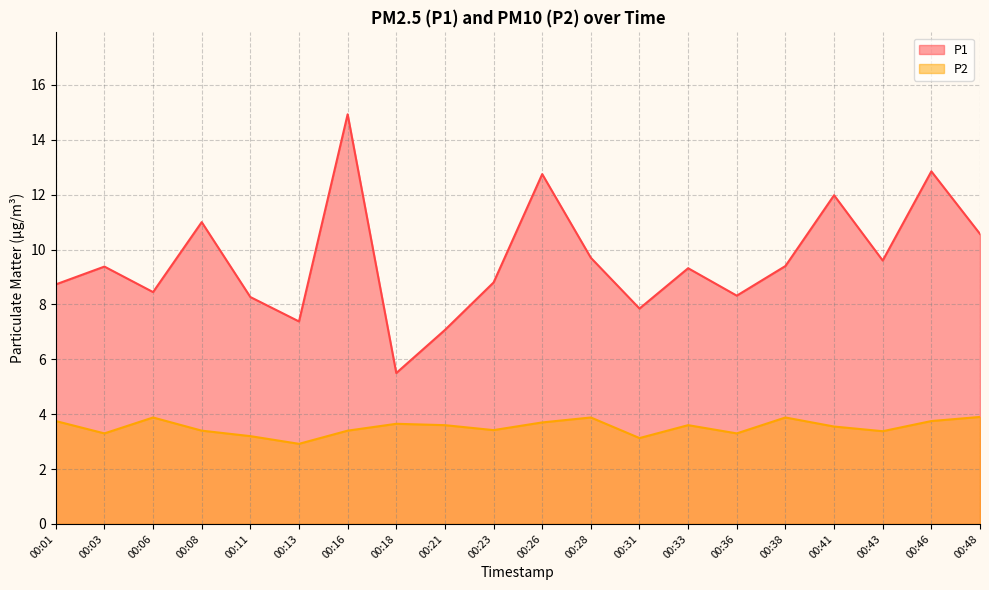

List the series in order of their peak value, lowest first.

P2, P1